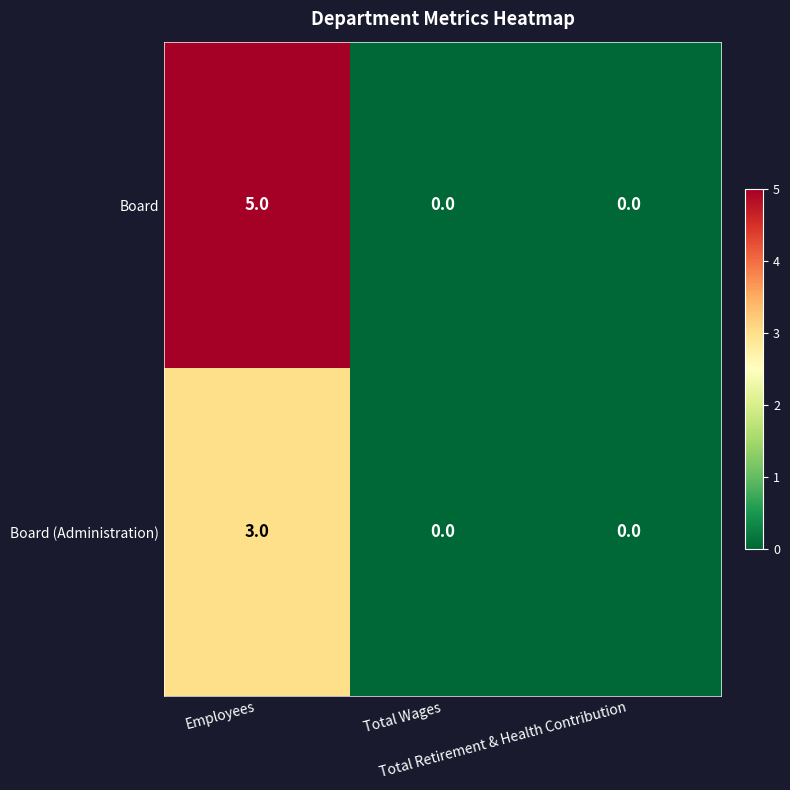

Count the number of data series in this chart.

2